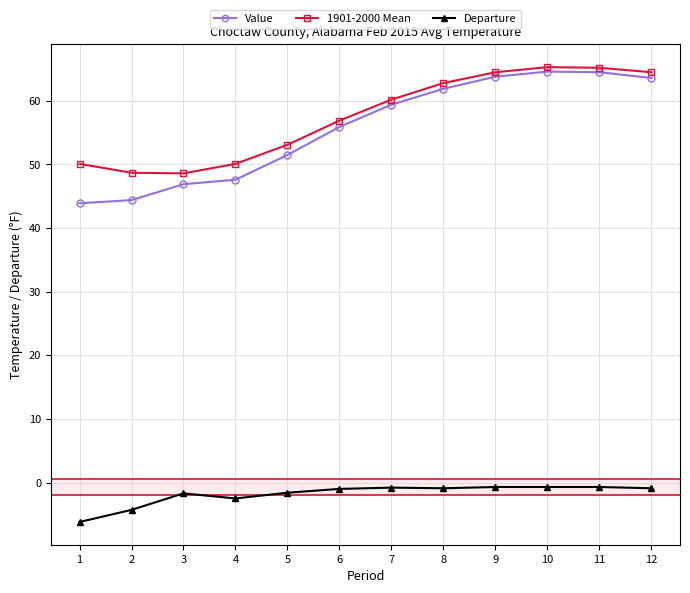

How many series are shown in this chart?

3